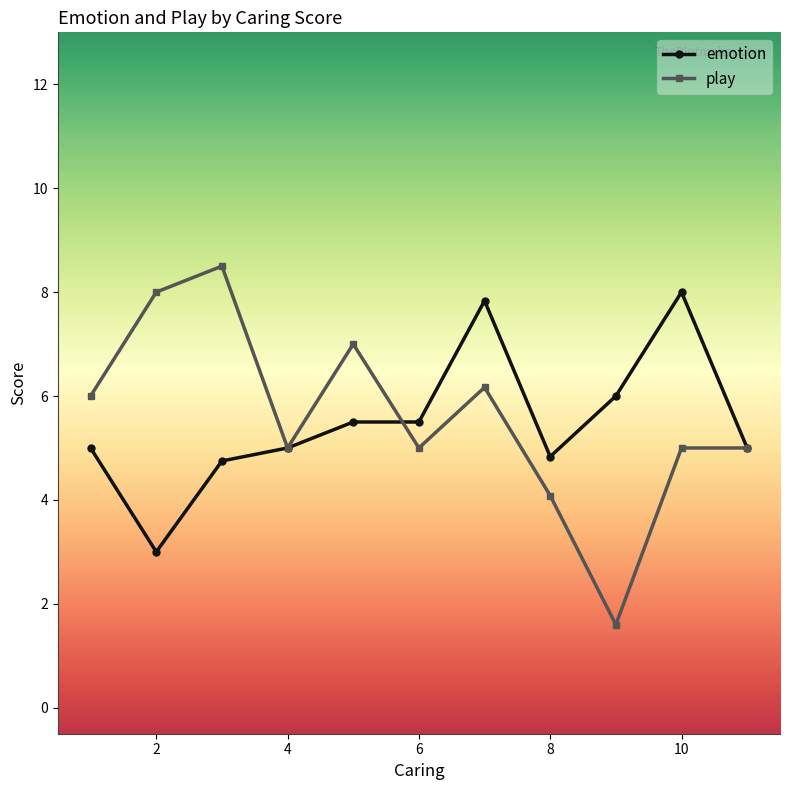

What is the minimum value for emotion?

3.0